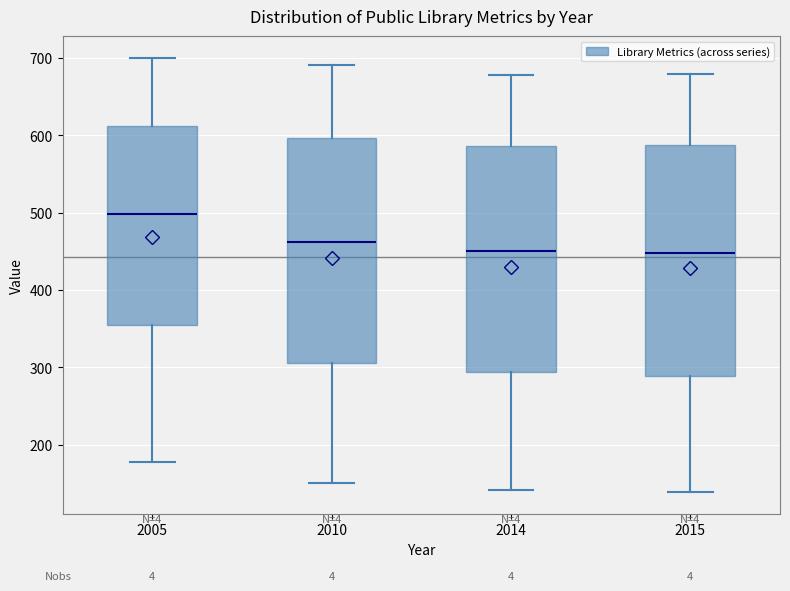

Where does the upper whisker of the box at x = 2005 end on the y-axis? The values are not printed on the chart, so give them approximately, as read against the axis.

700